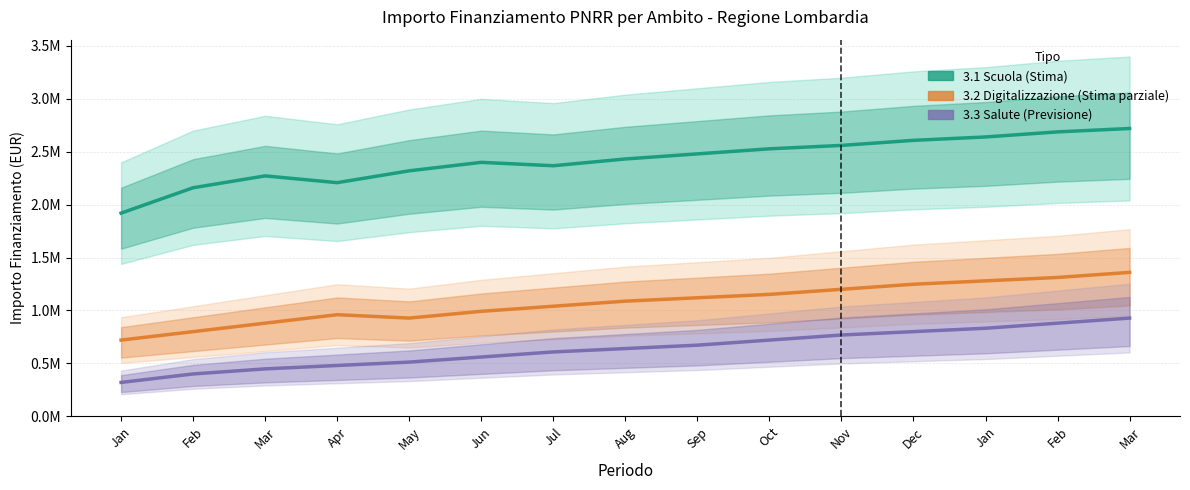

Reading left to right, what are all the values shown in this chart?

3.1 Scuola: 1920000	2160000	2272000	2208000	2320000	2400000	2368000	2432000	2480000	2528000	2560000	2608000	2640000	2688000	2720000
3.2 Digitalizzazione: 720000	800000	880000	960000	928000	992000	1040000	1088000	1120000	1152000	1200000	1248000	1280000	1312000	1360000
3.3 Salute: 320000	400000	448000	480000	512000	560000	608000	640000	672000	720000	768000	800000	832000	880000	928000